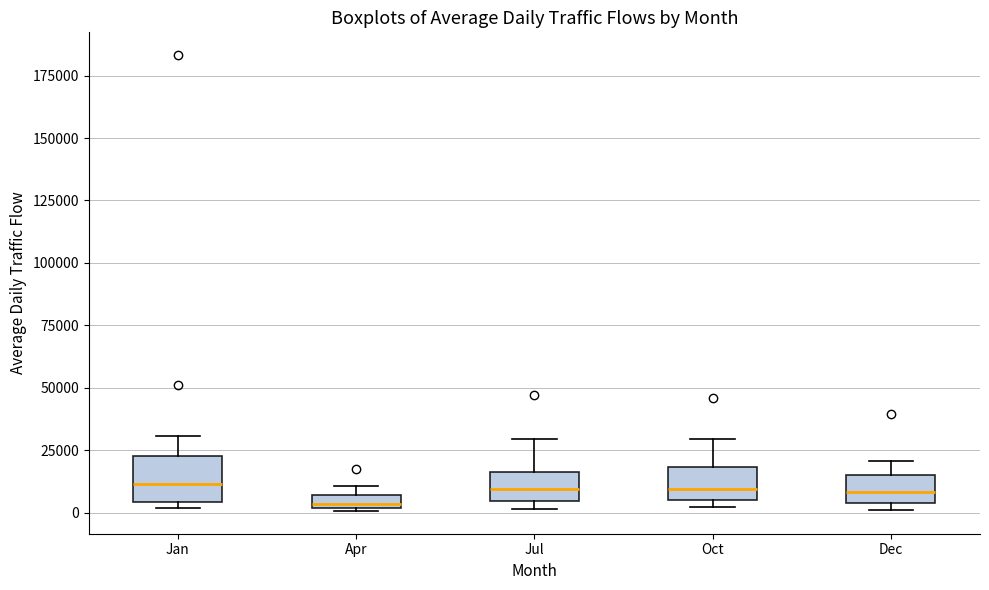

Where does the median line of the box for Dec sit on the y-axis? The values are not printed on the chart, so give them approximately, as read against the axis.

10000